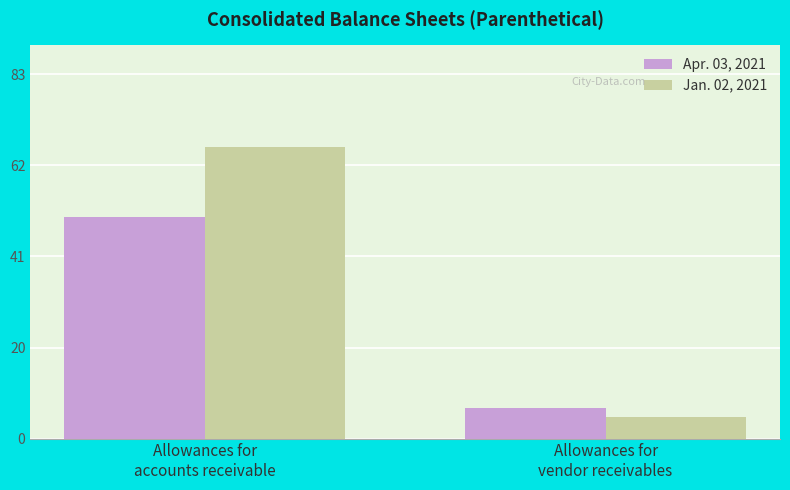

Between Allowances for
accounts receivable and Allowances for
vendor receivables, which series saw the biggest shift?

Jan. 02, 2021